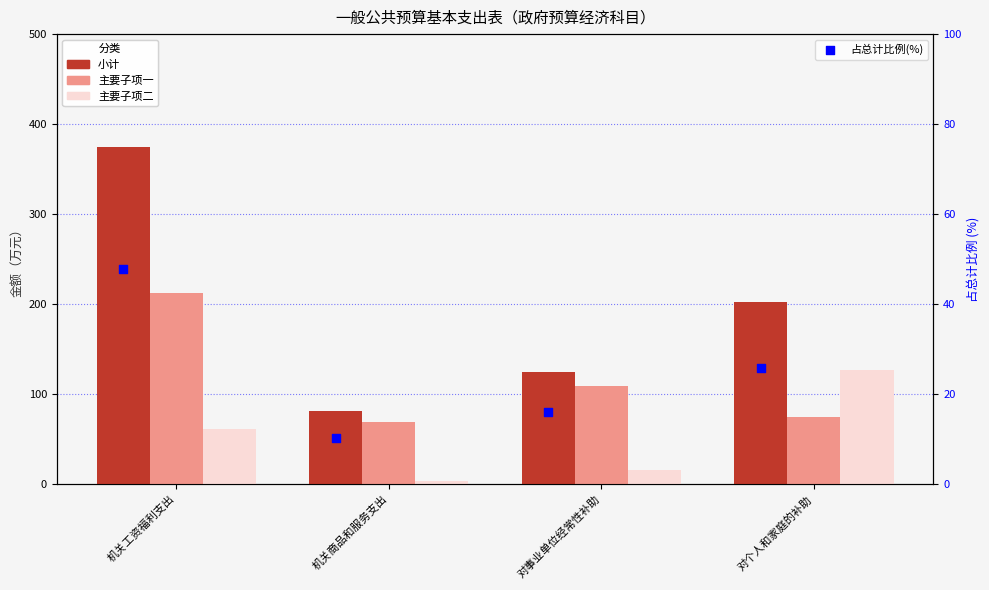

At how many categories does at least one series exceed 92?

3